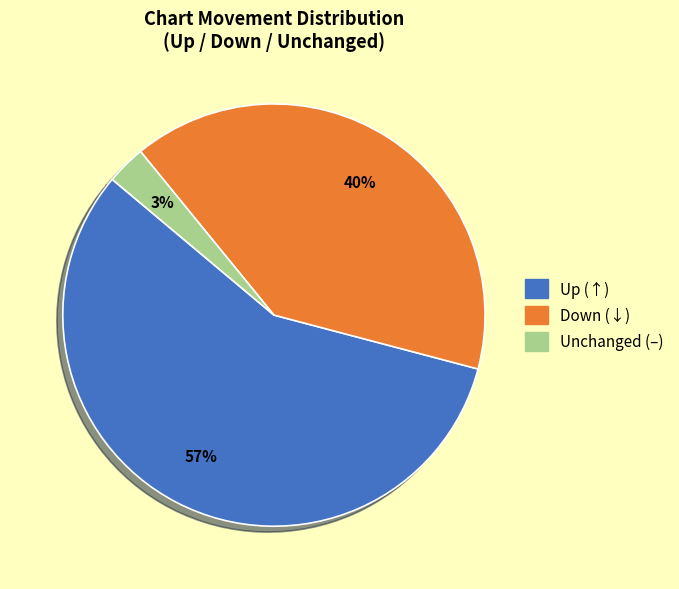

Is there a majority slice in this chart?

Yes